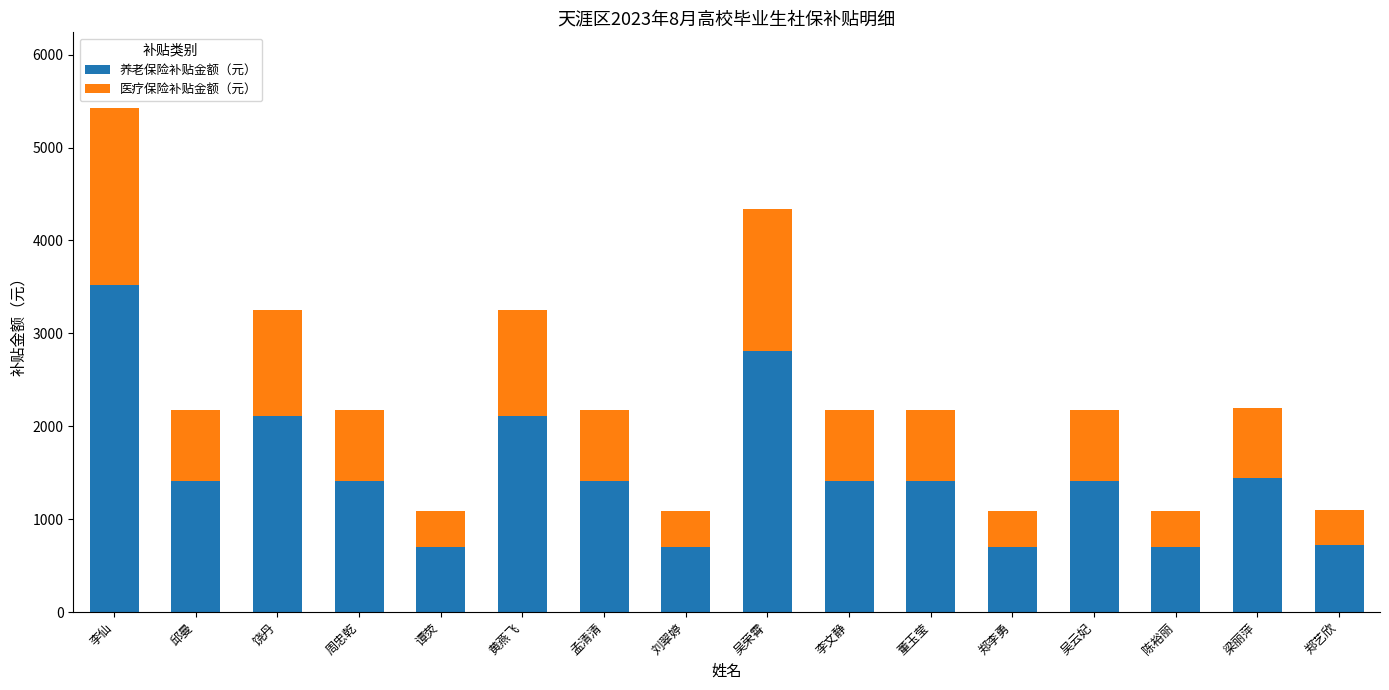

What is the difference between the maximum and minimum values in the 养老保险补贴金额（元） series?

2814.0